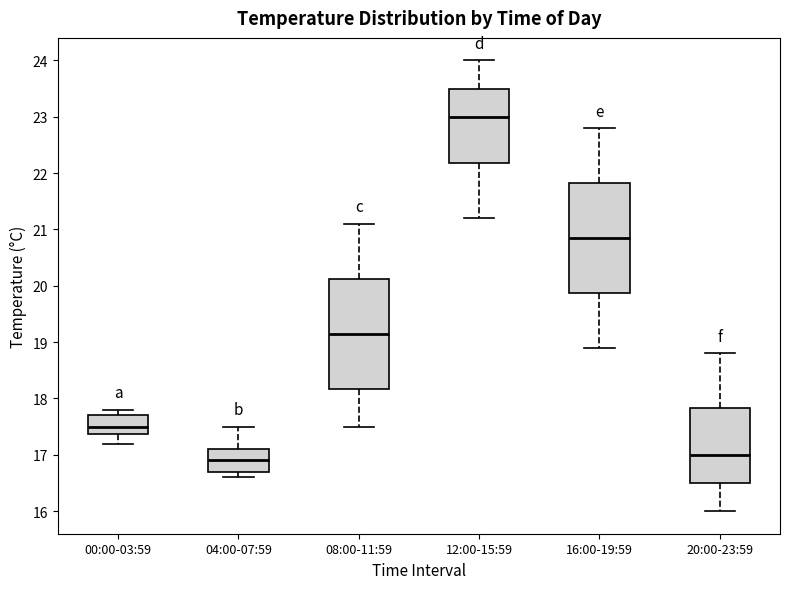

Which box's median line is the highest?

12:00-15:59